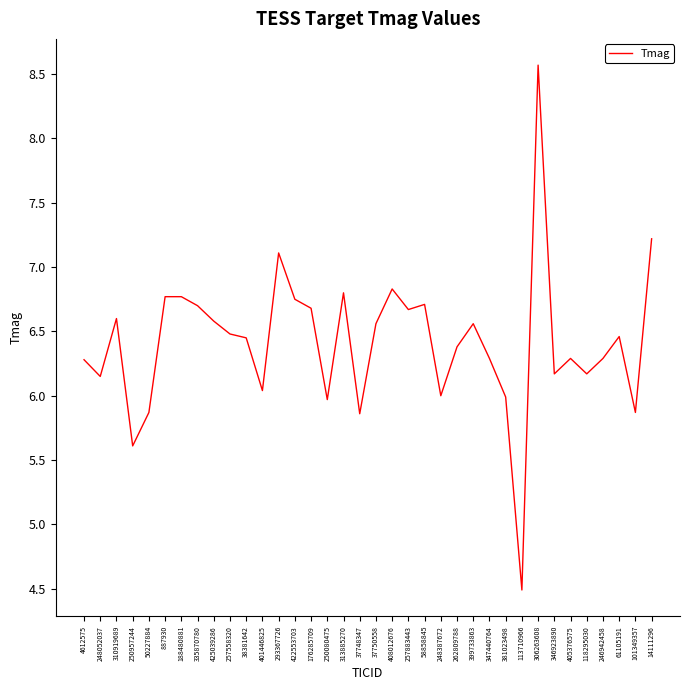

Read the value at 335870780.

6.7